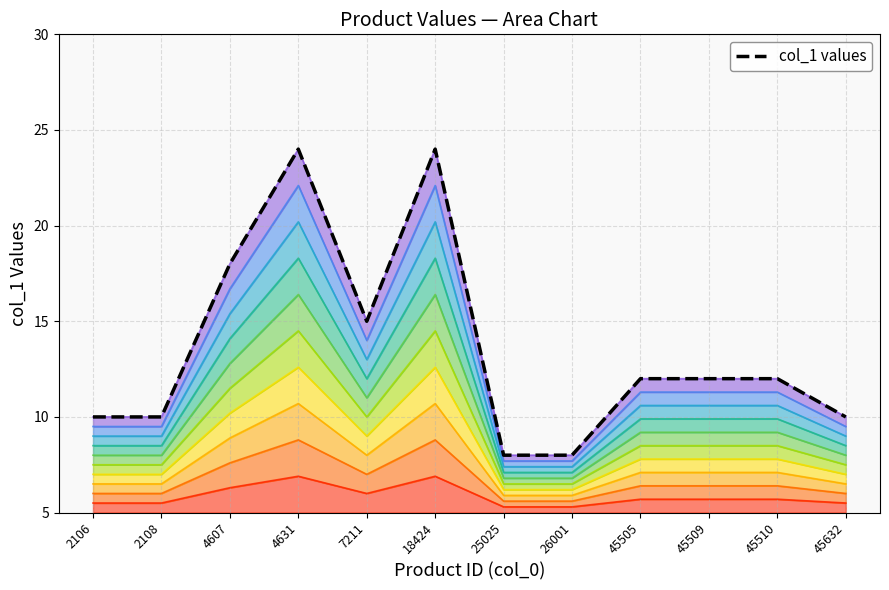

At which category does the data reach its first local valley?

7211